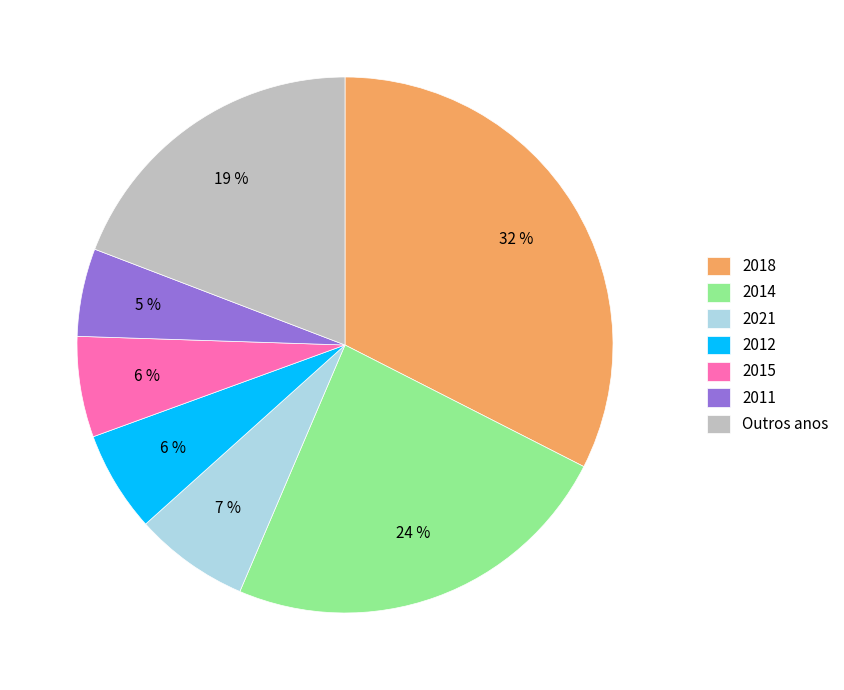

To the nearest percent, what is the average slice percentage?

14%